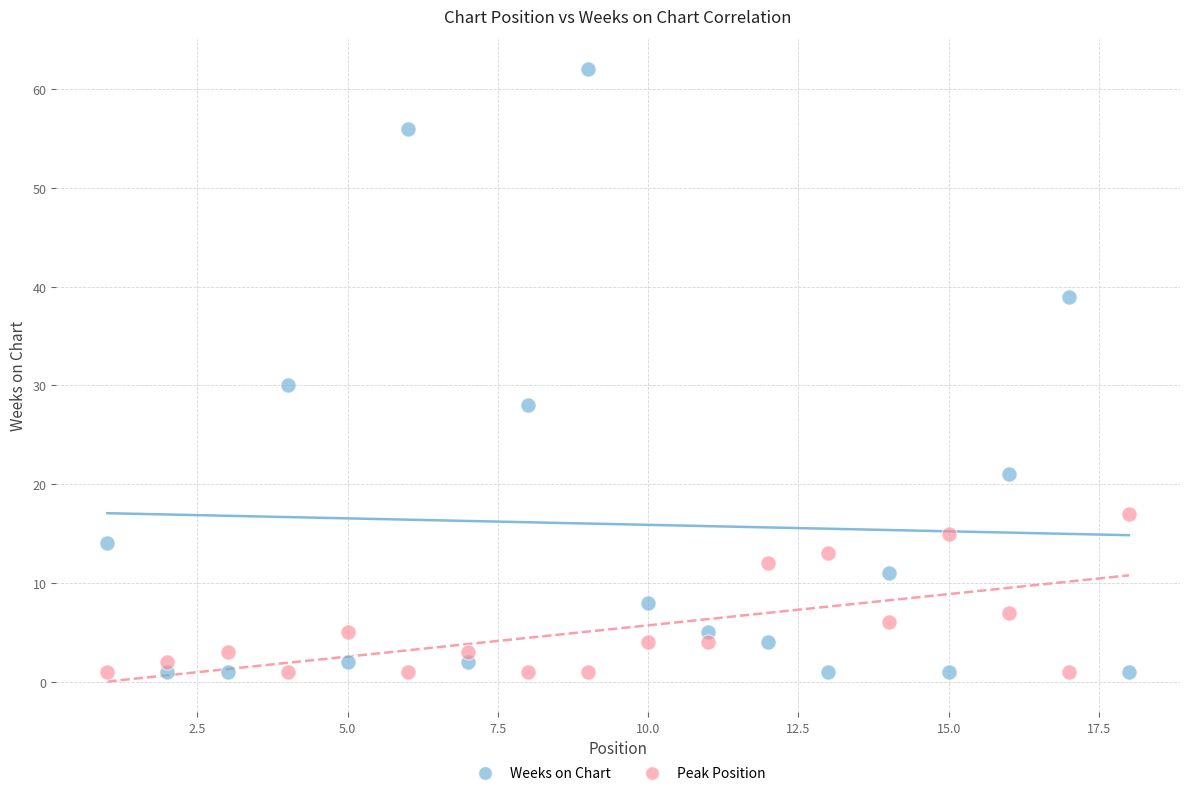

Across all data points, what is the range of Y values (max minus min)?

61